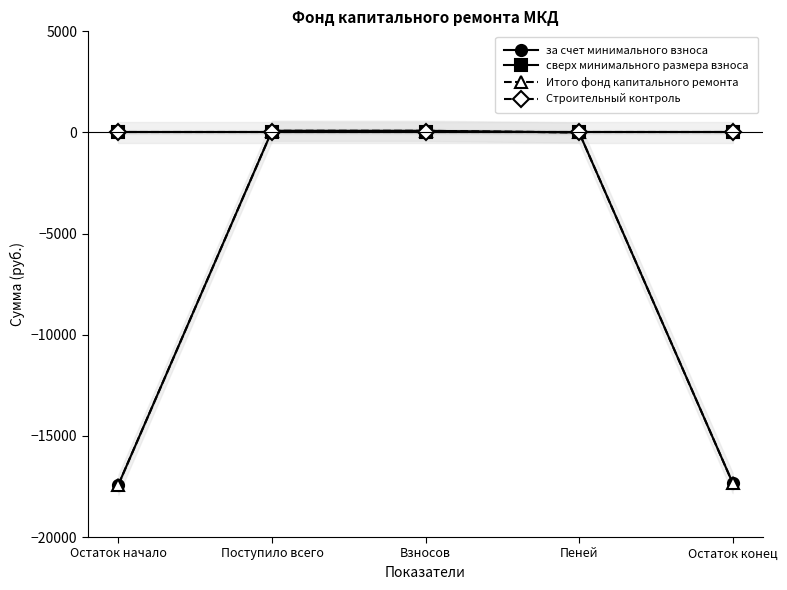

How many categories are shown in the chart?

5